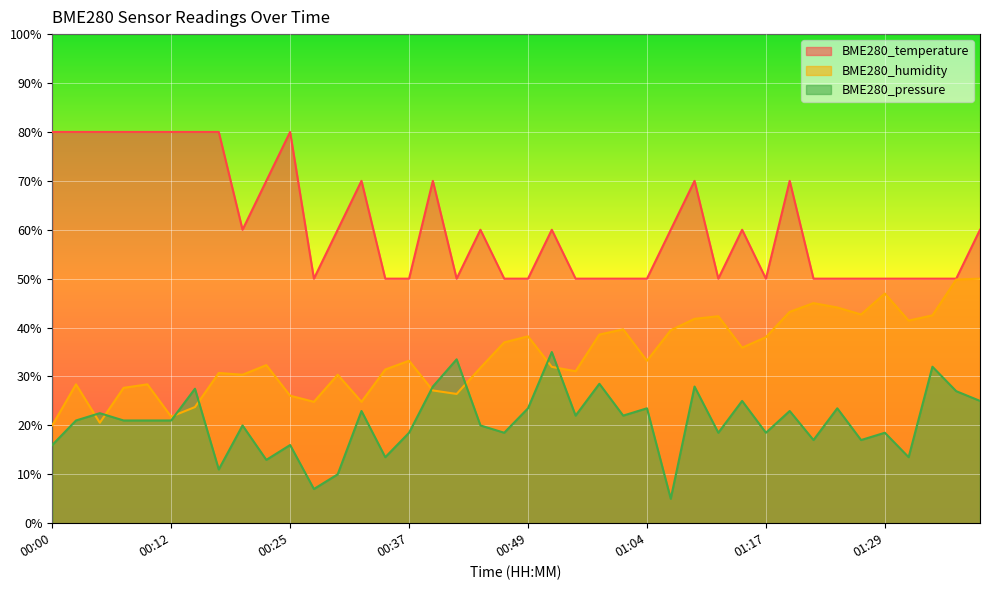

What is the difference between the second highest and second lowest values in the BME280_humidity series?

29.3